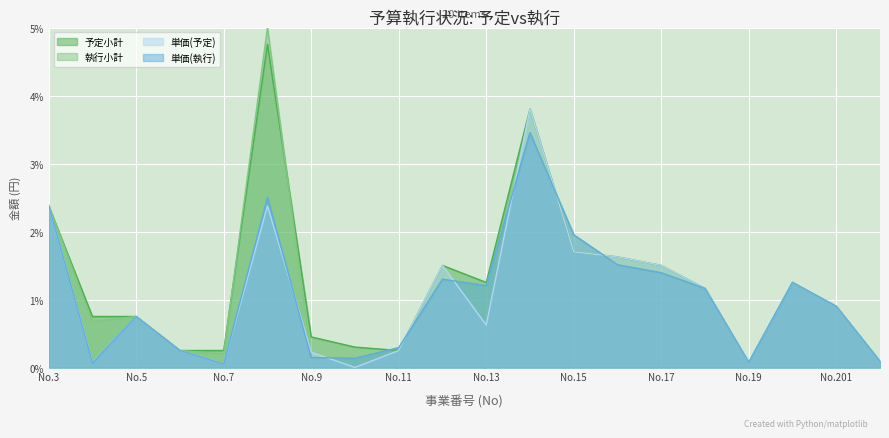

The value of 単価(執行) at No.17 is 1.4. True or false?

True